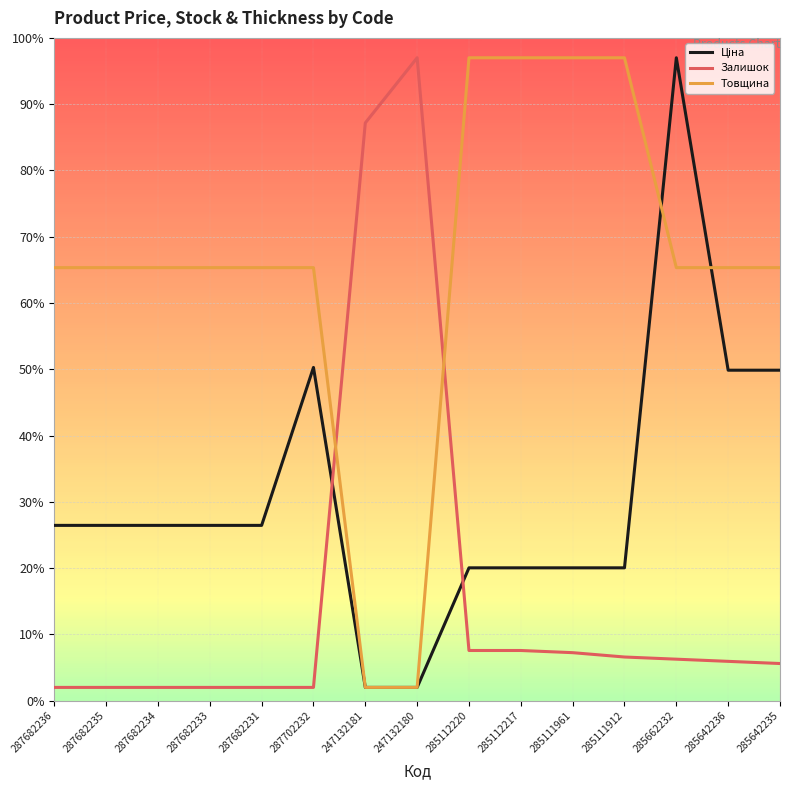

Does the chart have visible grid lines?

Yes